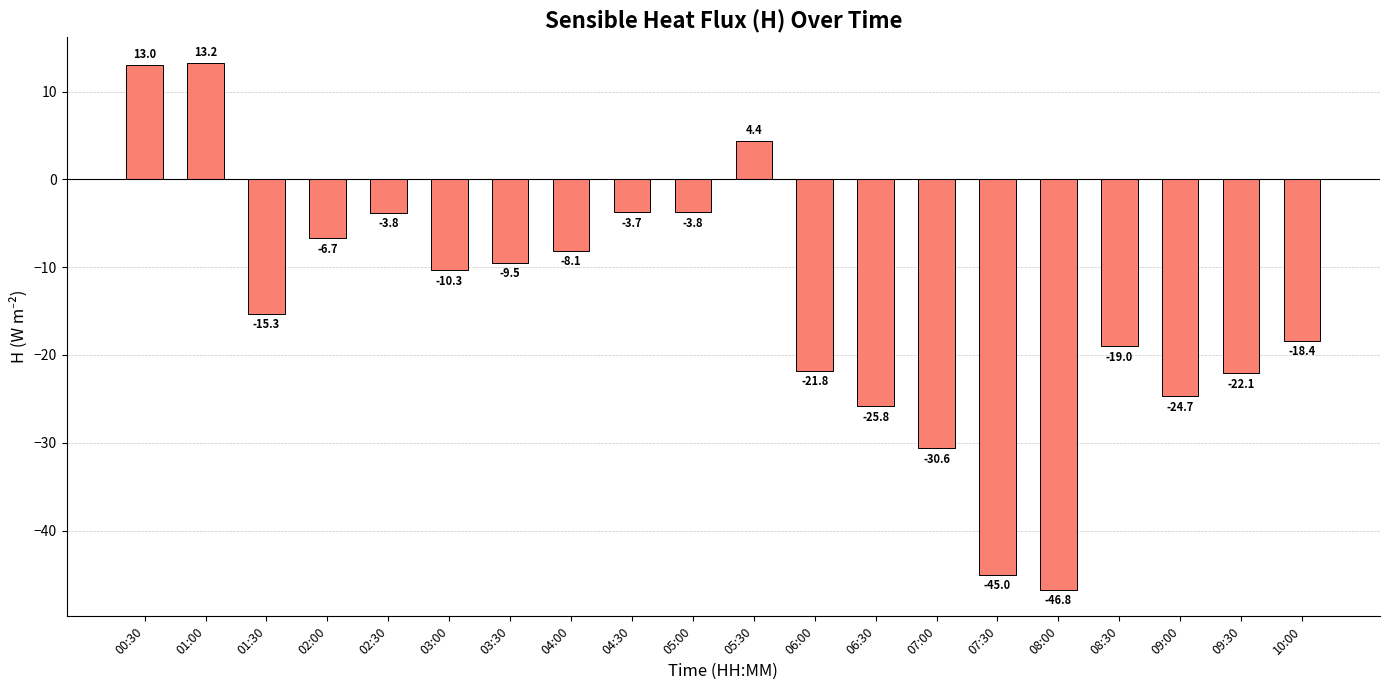

Does the chart contain stacked bars?

No